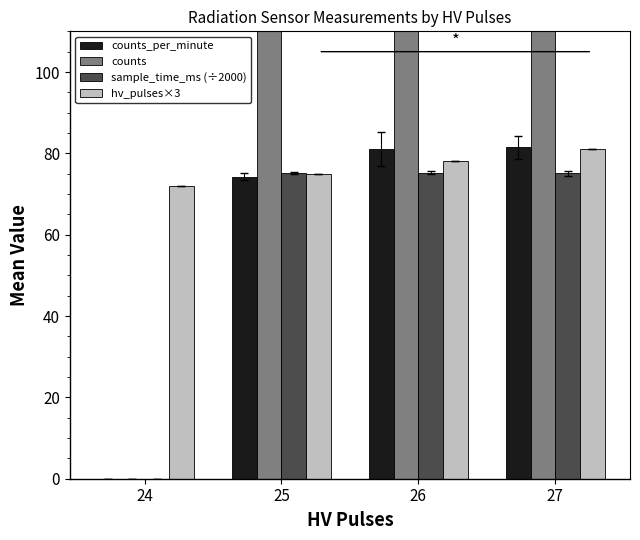

Between 24 and 27, which is larger?

27